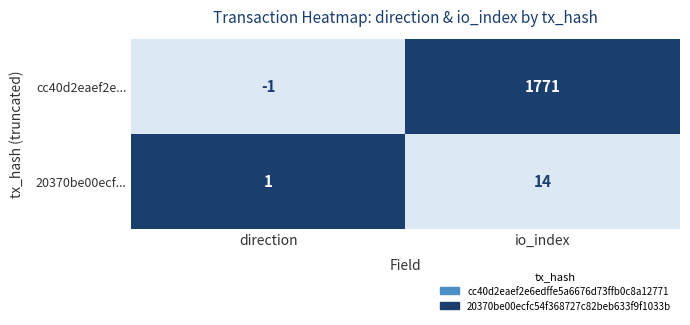

Which category has the highest value across all series?

io_index